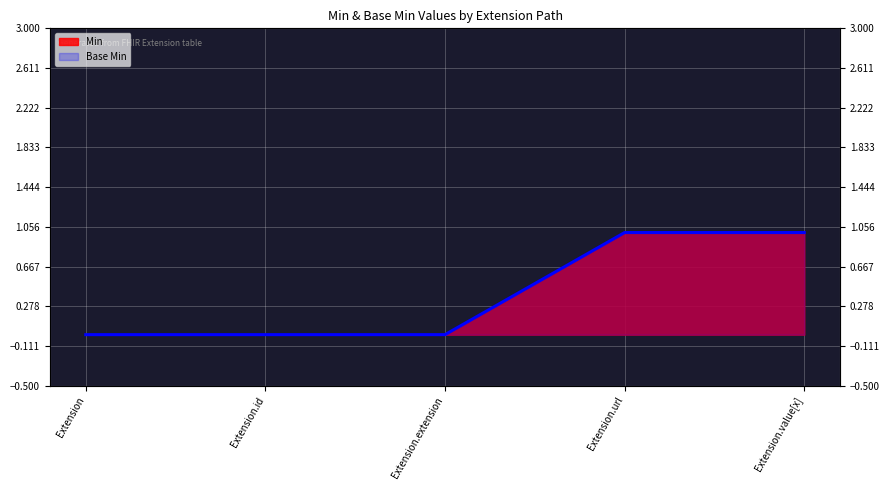

The value of Base Min at Extension.id is 0. True or false?

True